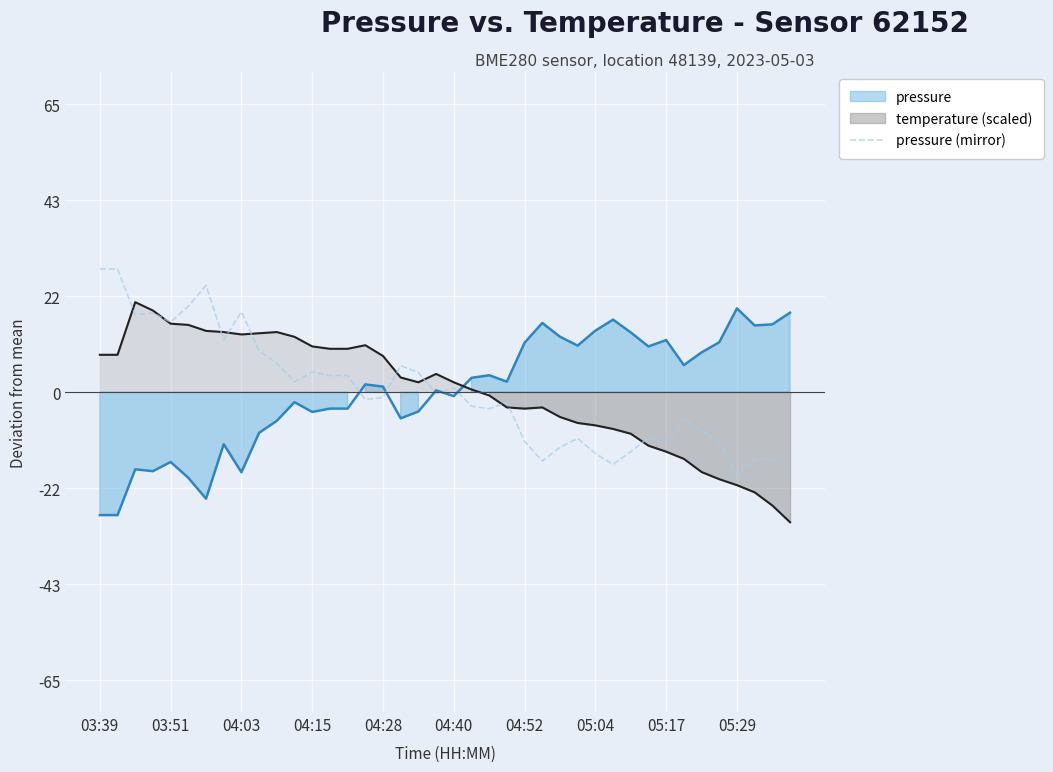

What is the greatest value displayed?

27.7